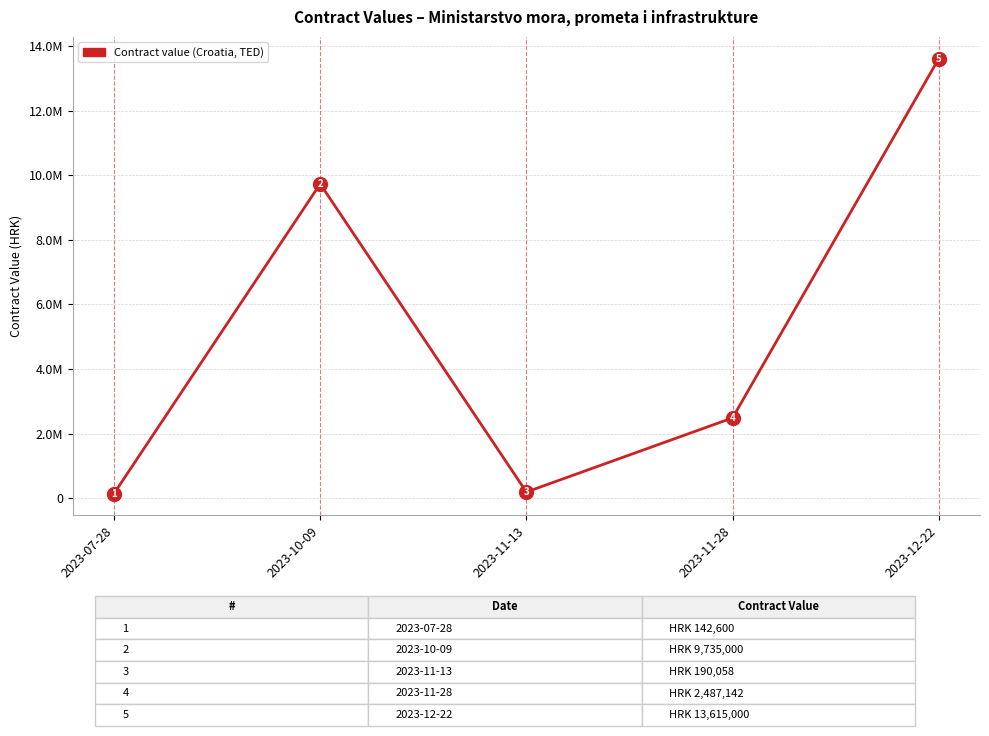

The chart shows a value of 36859 at 2023-07-28. True or false?

False